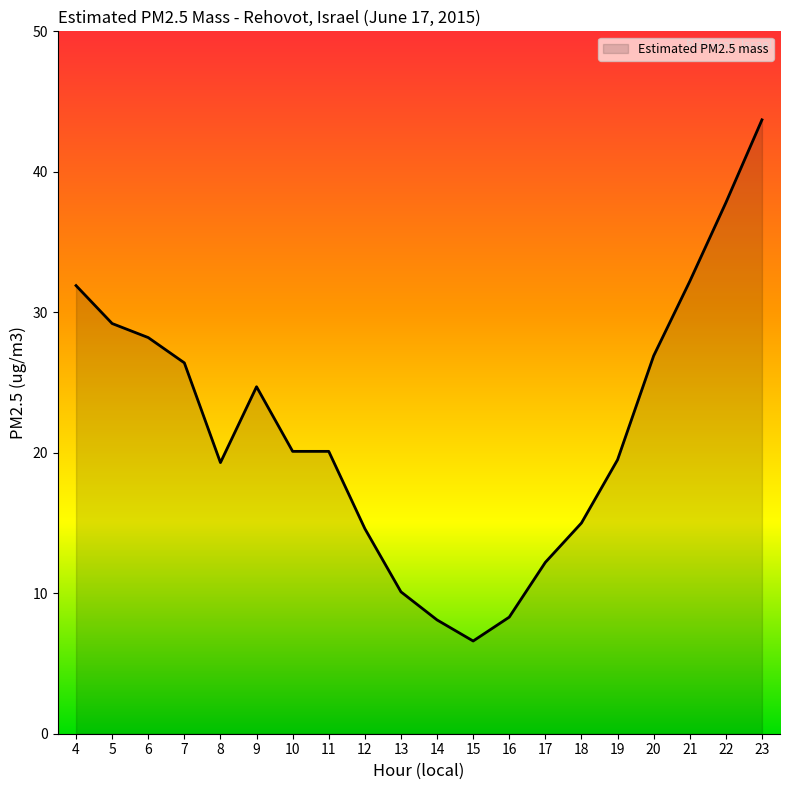

What is the difference between the values at 15 and 10?

13.5